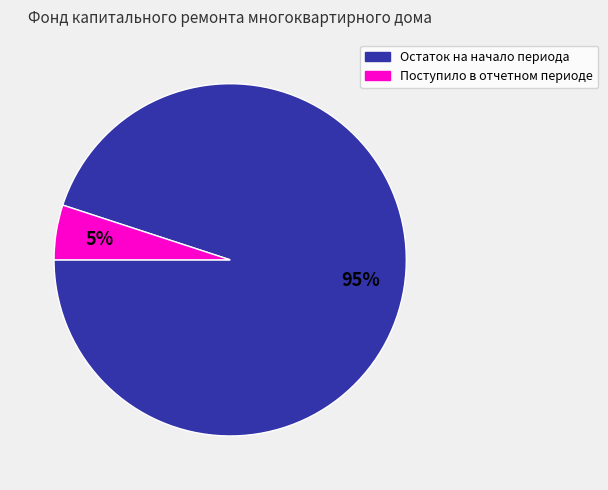

Is there any slice that represents more than half of the pie?

Yes